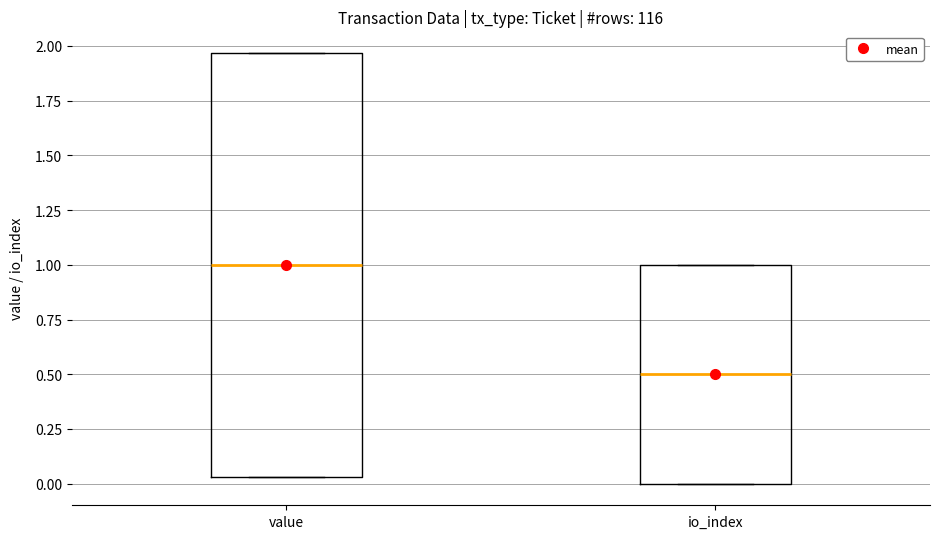

Reading left to right, transcribe this box plot: for each box, give where its median line is, the range the box spans, and where its two whiskers end, as read against the y-axis. The values are not printed on the chart, so give them approximately, as read against the axis.

value: median 1.00, box 0.05 to 1.95, whiskers 0.05 to 1.95
io_index: median 0.50, box 0.00 to 1.00, whiskers 0.00 to 1.00